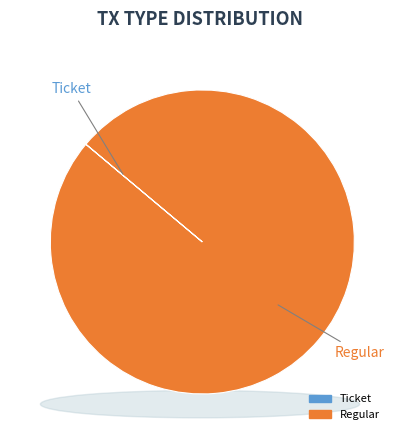

The Regular slice represents 87% of the pie. True or false?

False